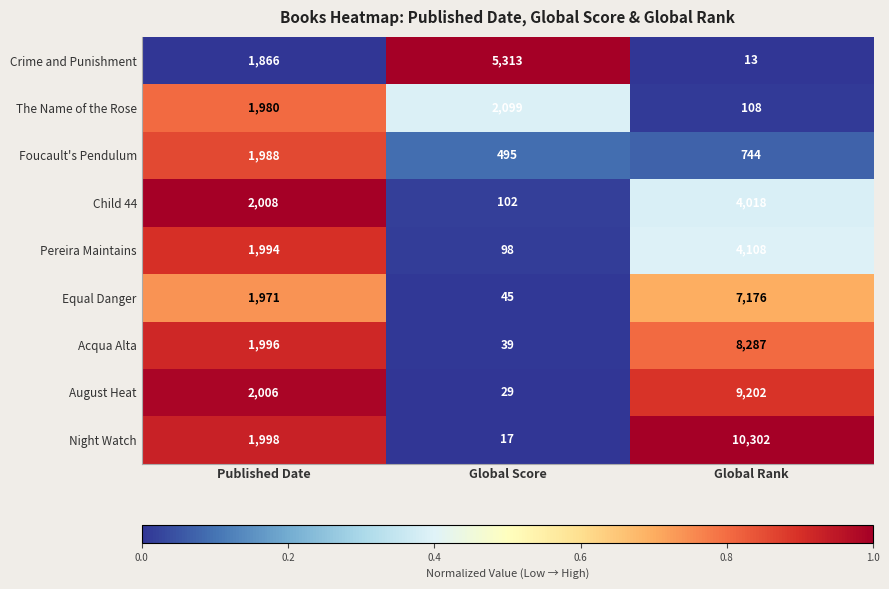

Which series changed the most between Published Date and Global Score?

Crime and Punishment